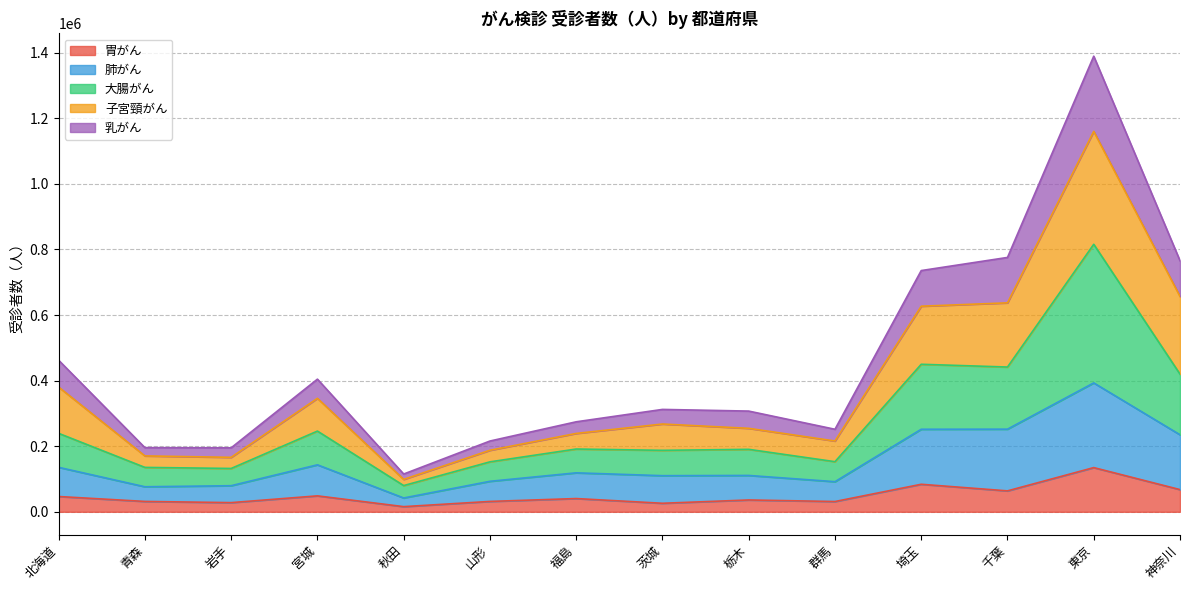

How many interior local valleys does the 胃がん series have?

5